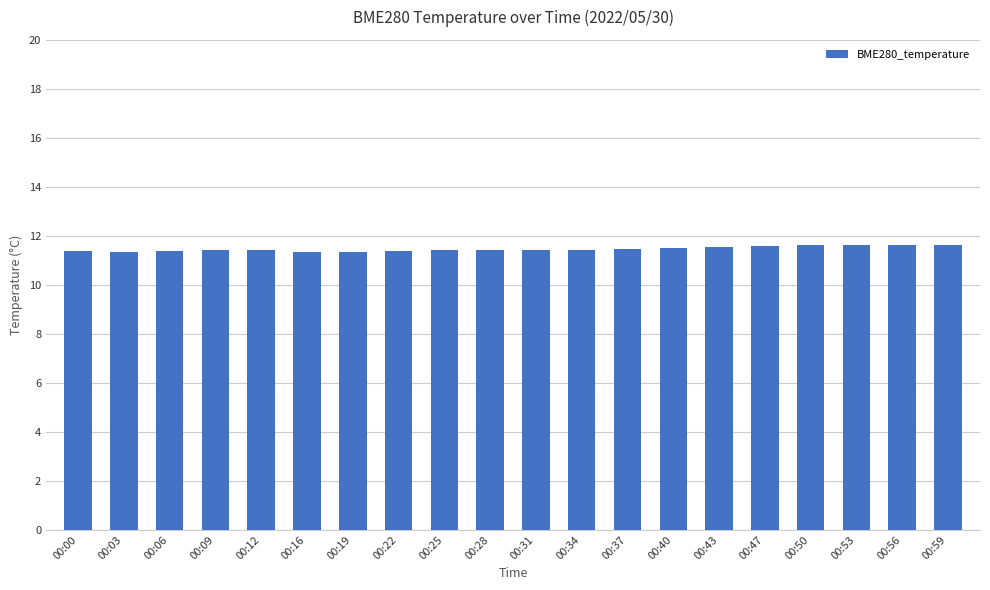

What is the value of the 6th bar from the left?

11.3